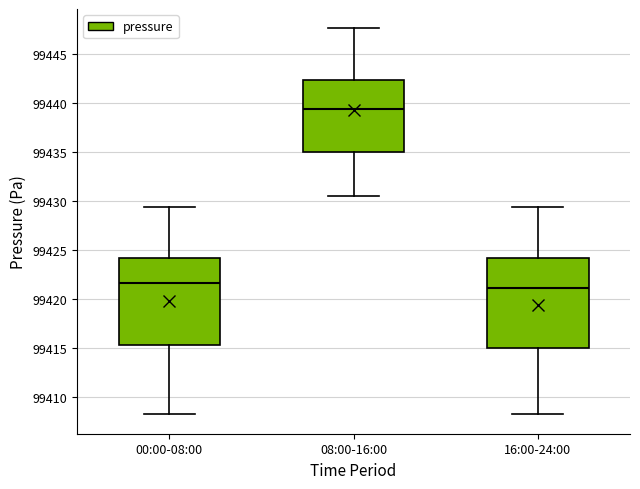

Reading left to right, read every box against the y-axis: the position of its median line, the range the box covers, and the ends of its whiskers. The values are not printed on the chart, so give them approximately, as read against the axis.

00:00-08:00: median 99421.5, box 99415.5 to 99424.0, whiskers 99408.0 to 99429.5
08:00-16:00: median 99439.5, box 99435.0 to 99442.5, whiskers 99430.5 to 99447.5
16:00-24:00: median 99421.0, box 99415.0 to 99424.0, whiskers 99408.0 to 99429.5